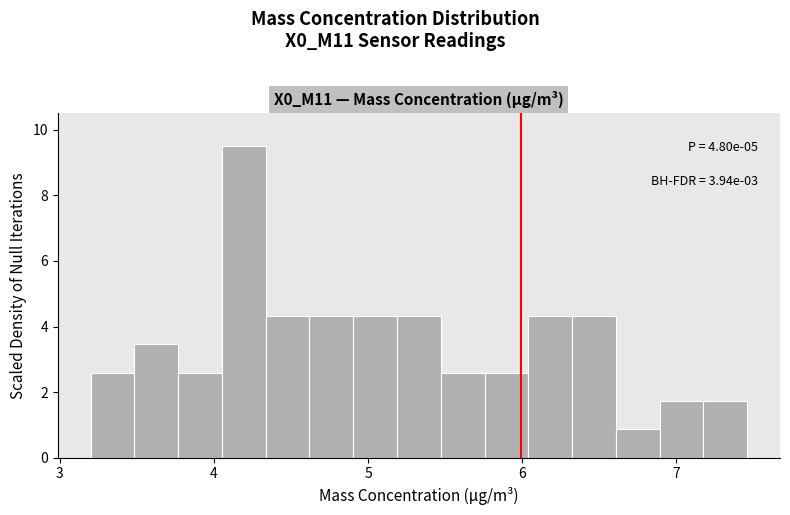

Around what value on the x-axis is the tallest bar? Give the approximate position of its centre, as read against the axis.

4.2